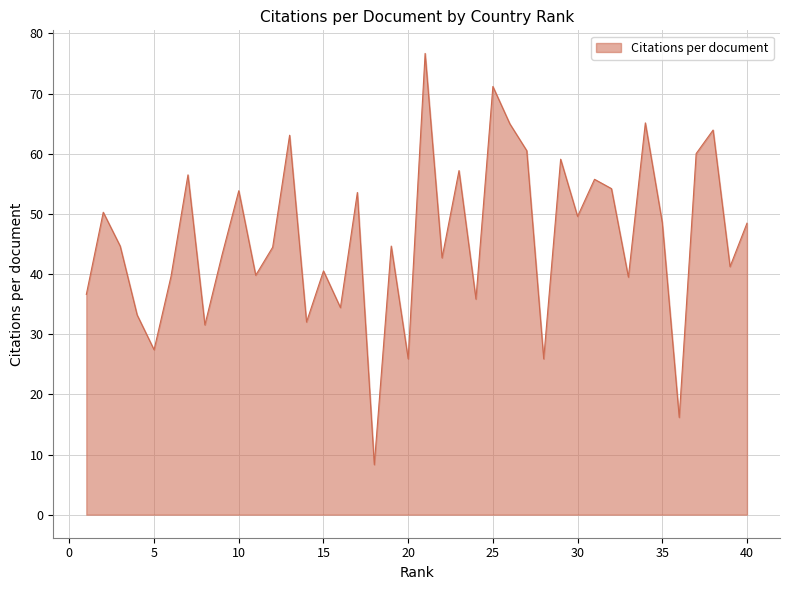

What is the minimum value shown in the chart?

8.3